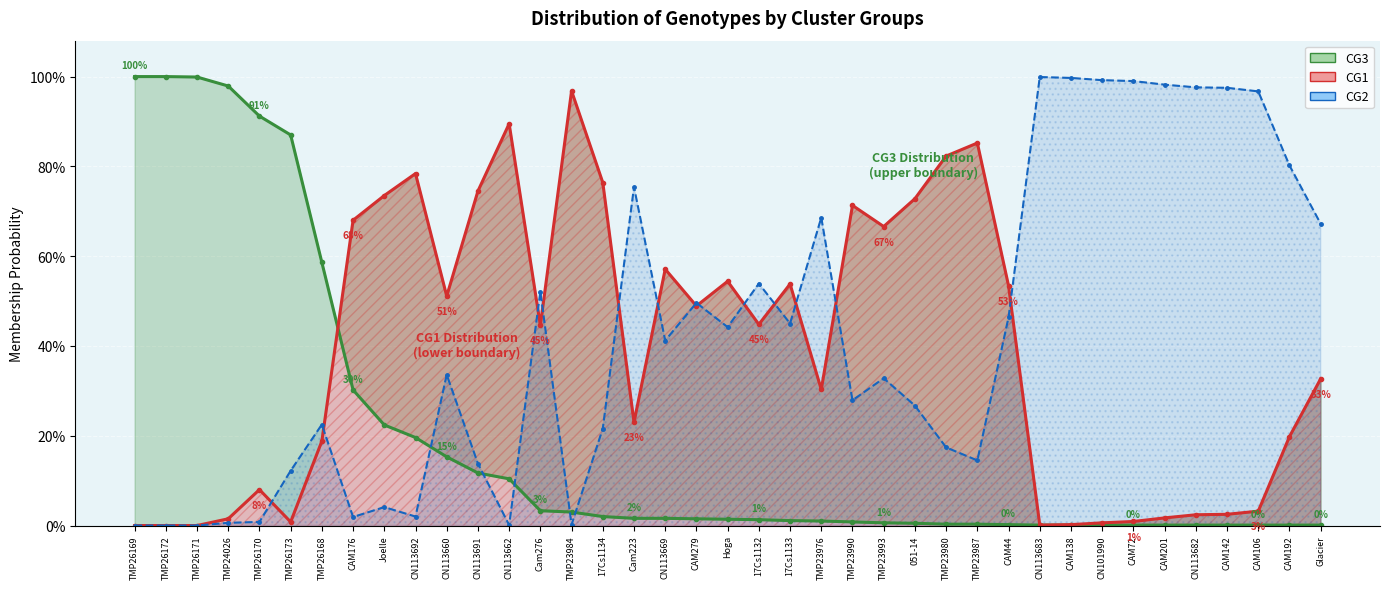

At which category is the sum across all series the highest?

CAM176